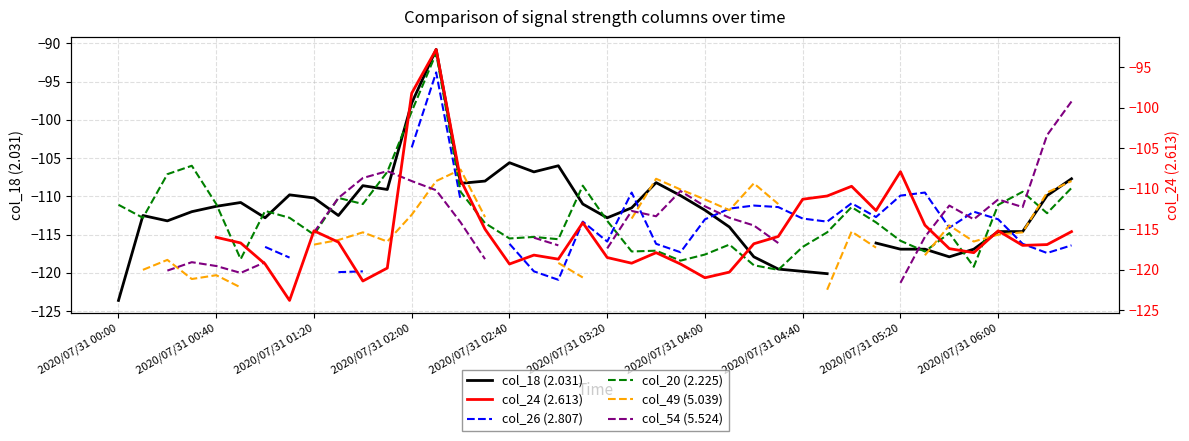

Count the number of categories in the chart.

40